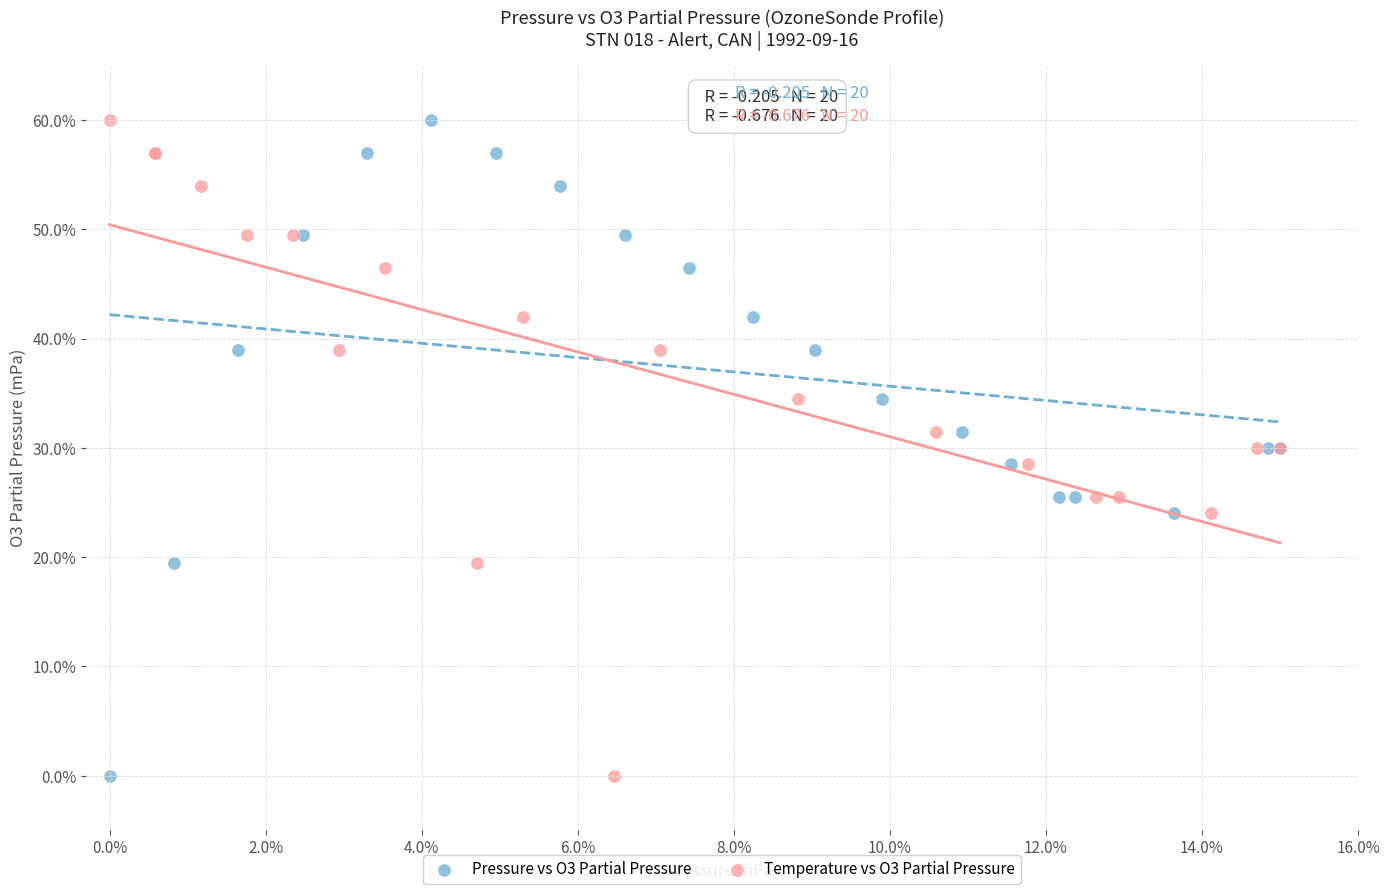

What are all the series names shown in the legend?

Pressure vs O3 Partial Pressure, Temperature vs O3 Partial Pressure